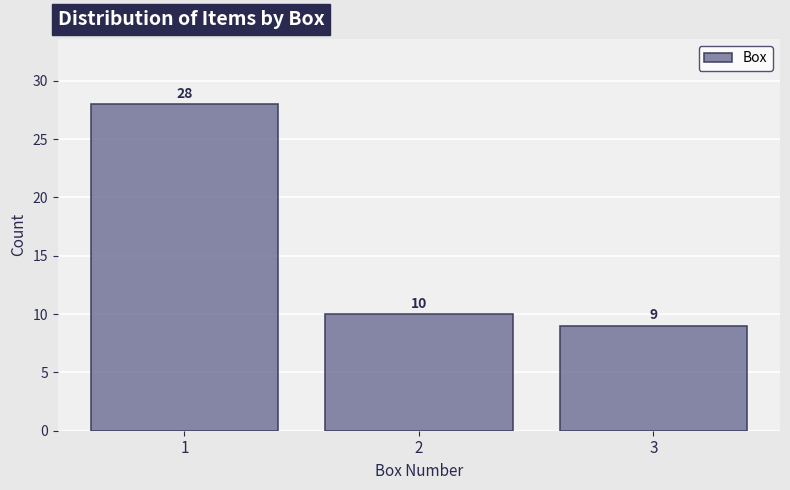

How tall is the bar that spans 1.5 to 2.5 on the x-axis?

10